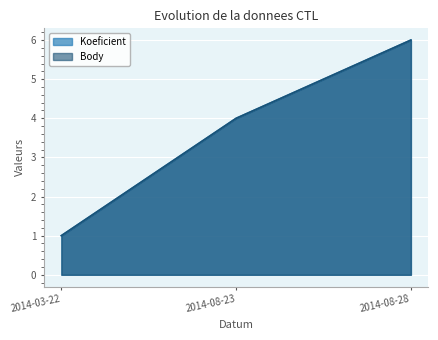

What value does the Koeficient series have at 2014-08-28?

6